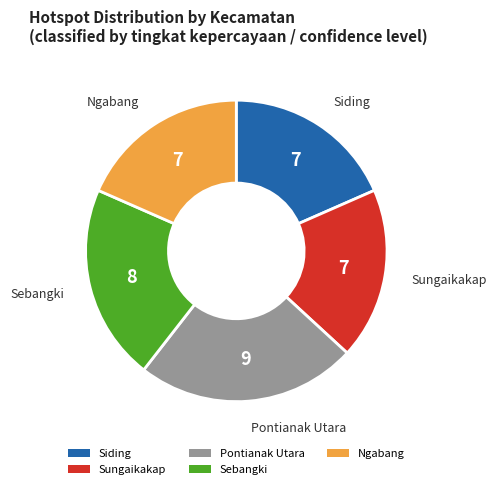

True or false: Sebangki accounts for 21% of the total.

True